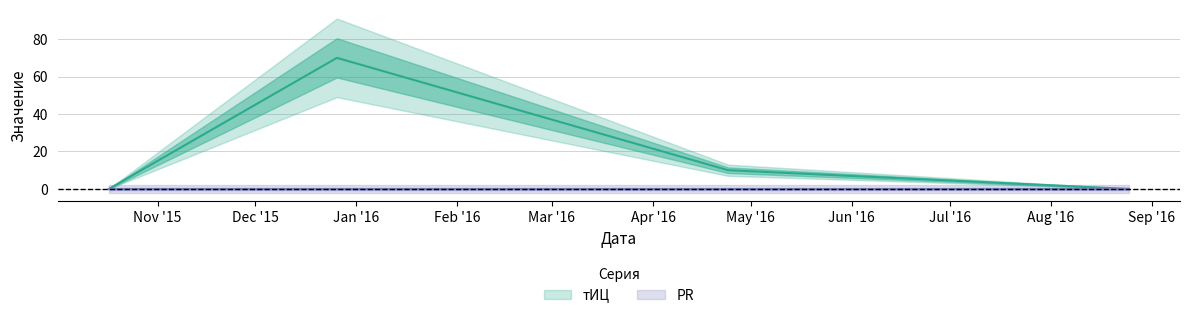

Is it true that the value at 2015-12-26 is 22?

False